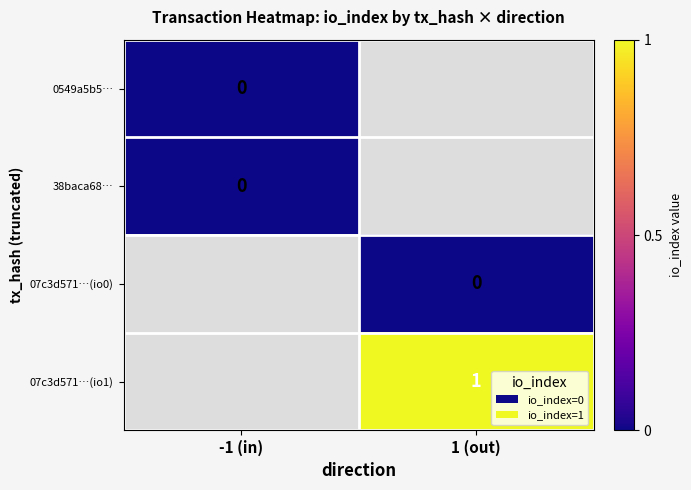

Rank the categories by 38baca68… value from highest to lowest.

-1 (in), 1 (out)